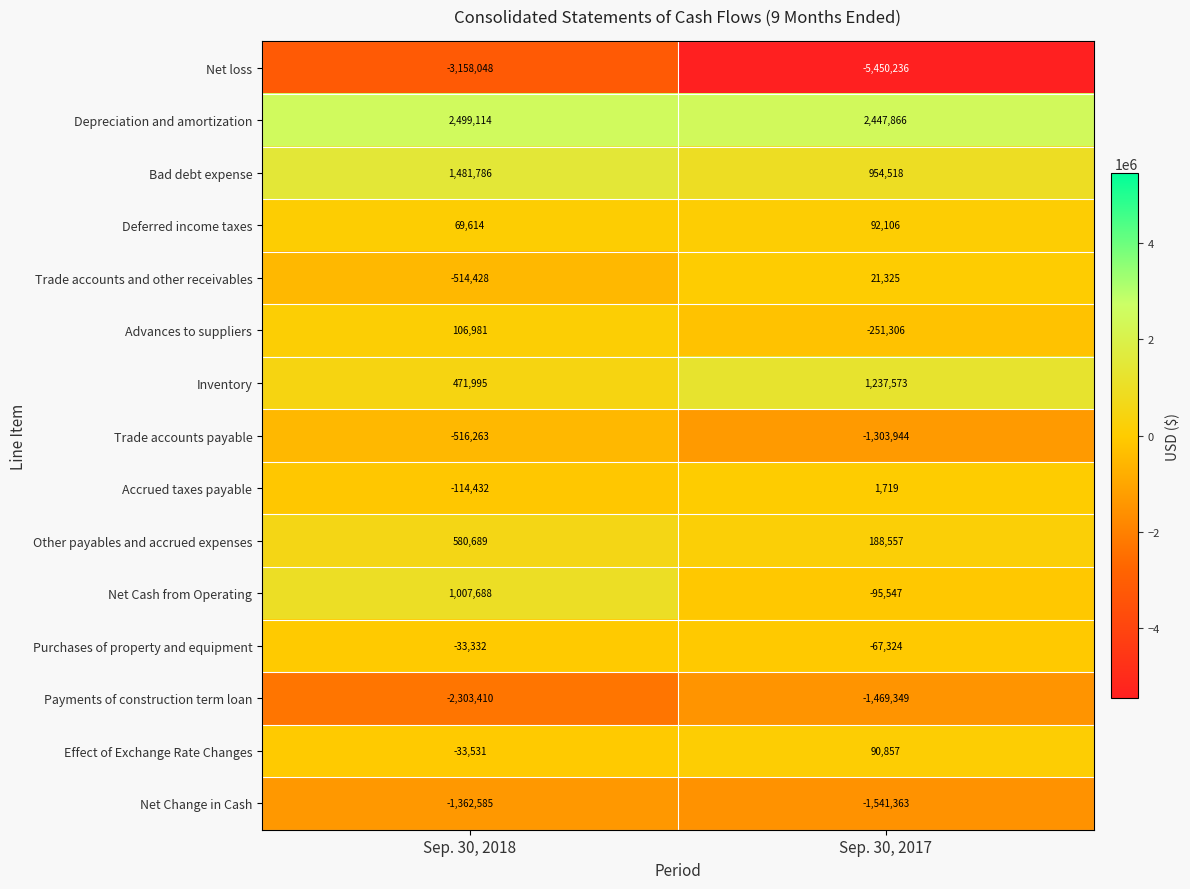

What is the sum of all Advances to suppliers values?

-144325